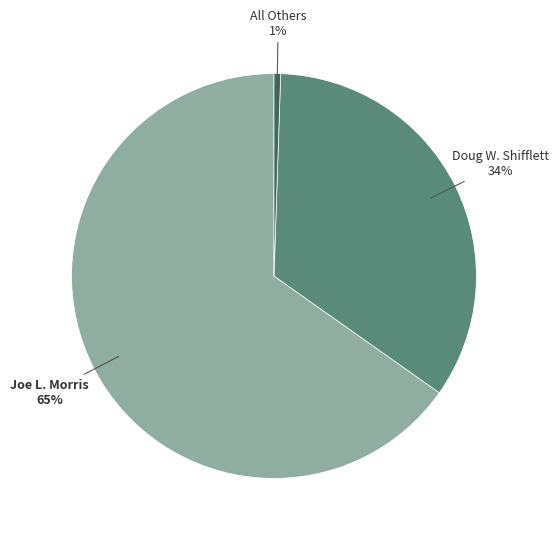

To the nearest percent, what is the combined percentage of Joe L. Morris and Doug W. Shifflett?

99%